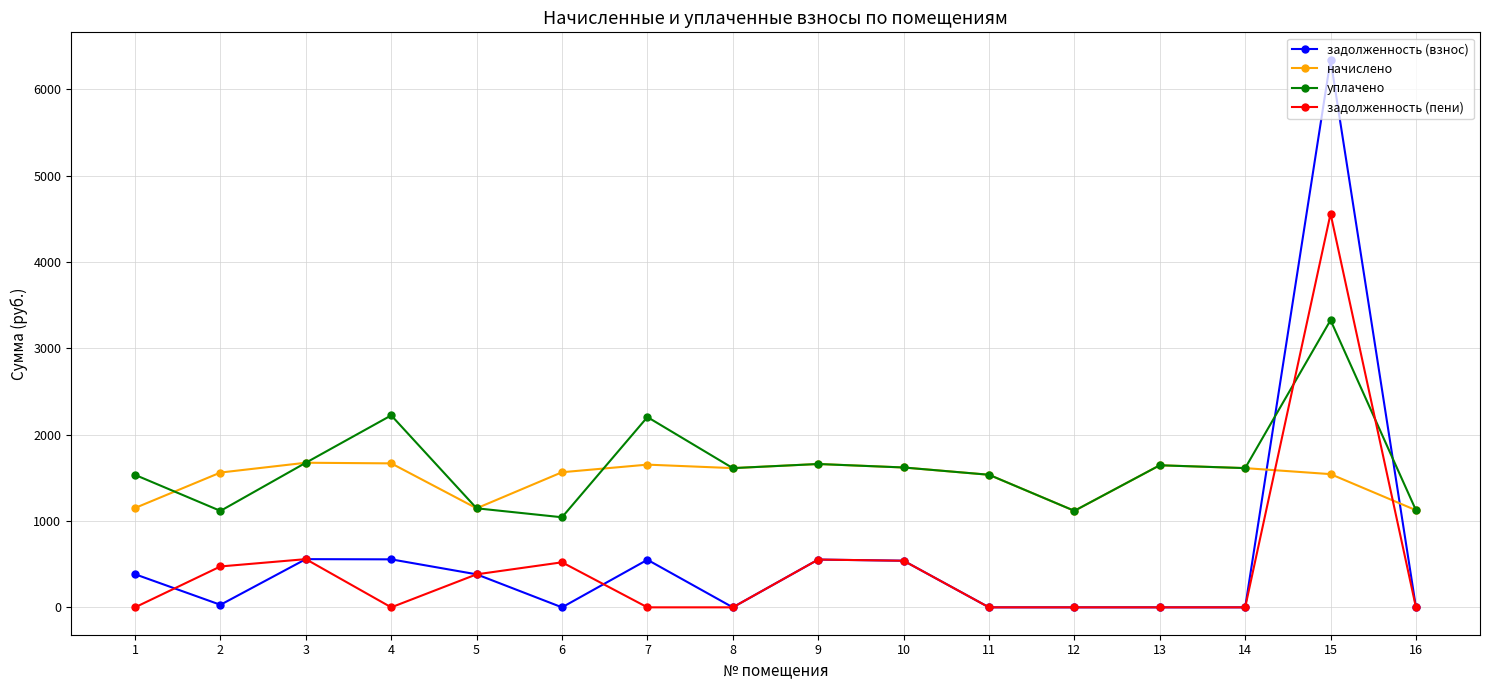

At which category is the sum across all series the highest?

15